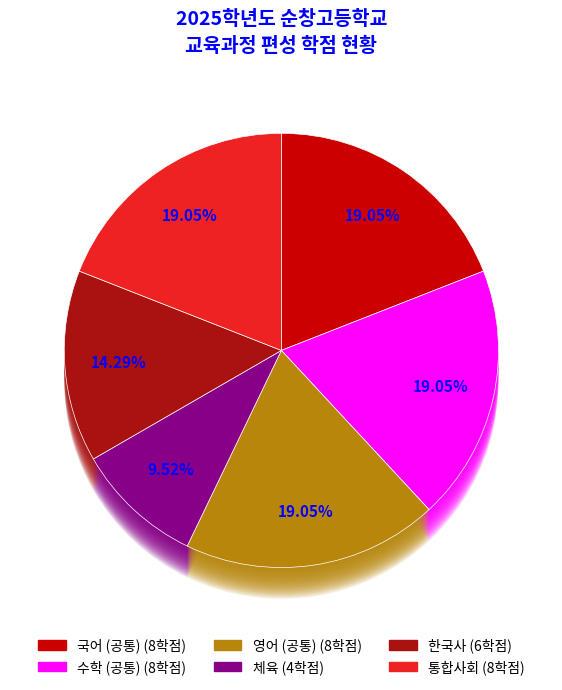

How many slices are in this pie chart?

12